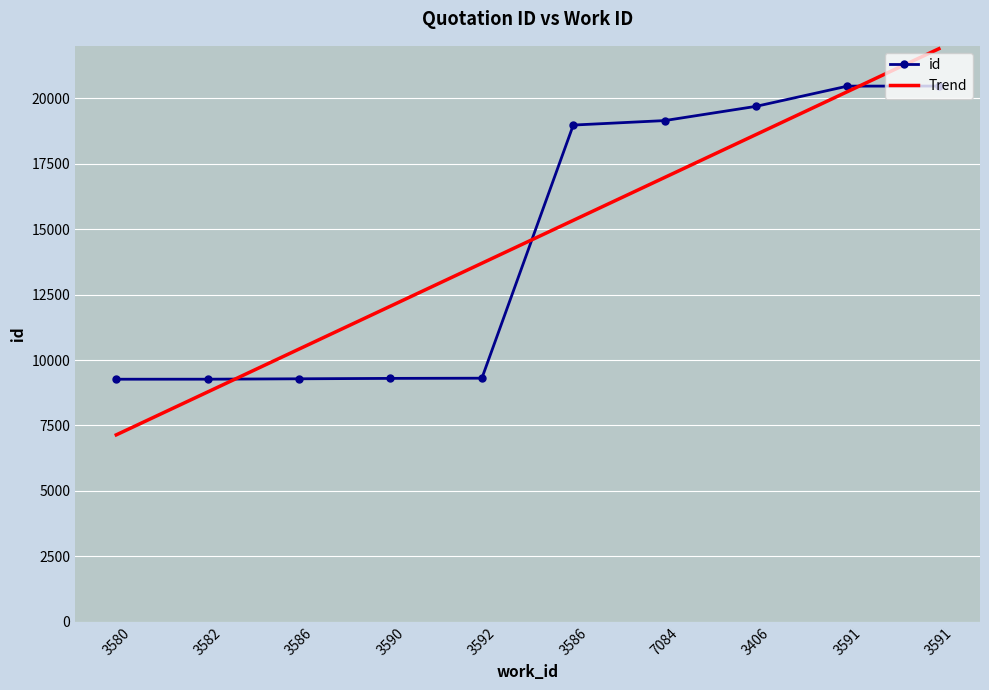

What are all the series names shown in the legend?

id, Trend